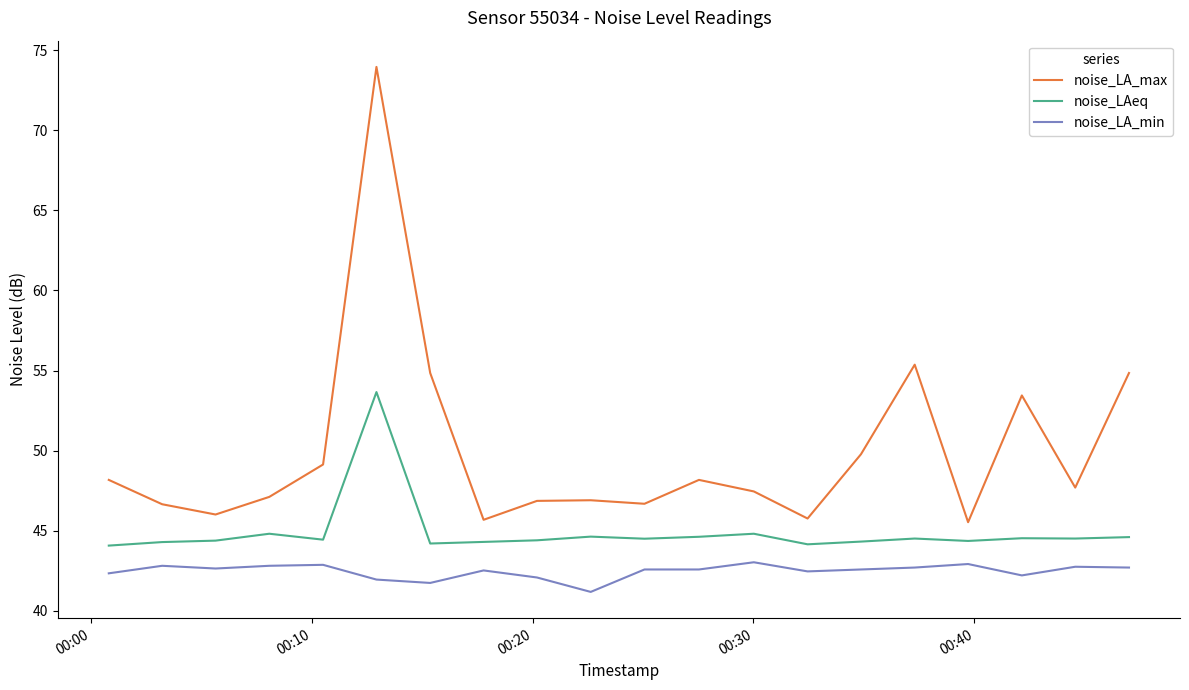

Which series has the largest range (max minus min)?

noise_LA_max